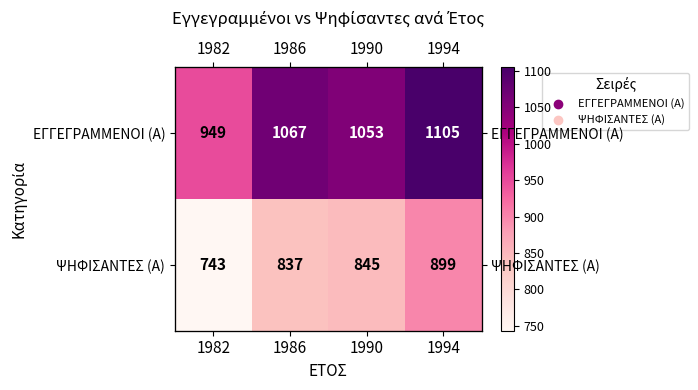

At which label is ΕΓΓΕΓΡΑΜΜΕΝΟΙ (Α) closest to 1027?

1990